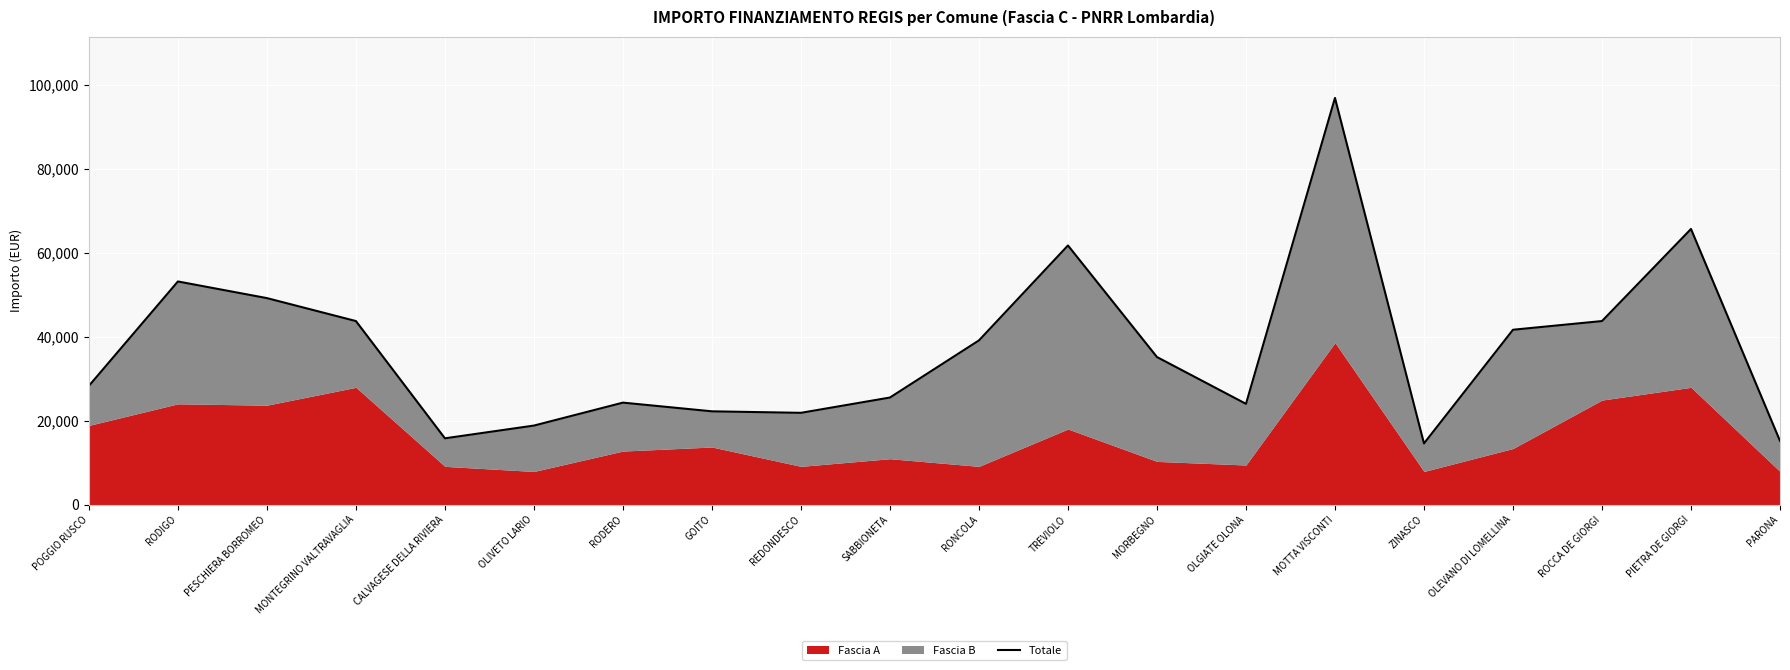

Where is the data nearest to the value 55702?

RODIGO